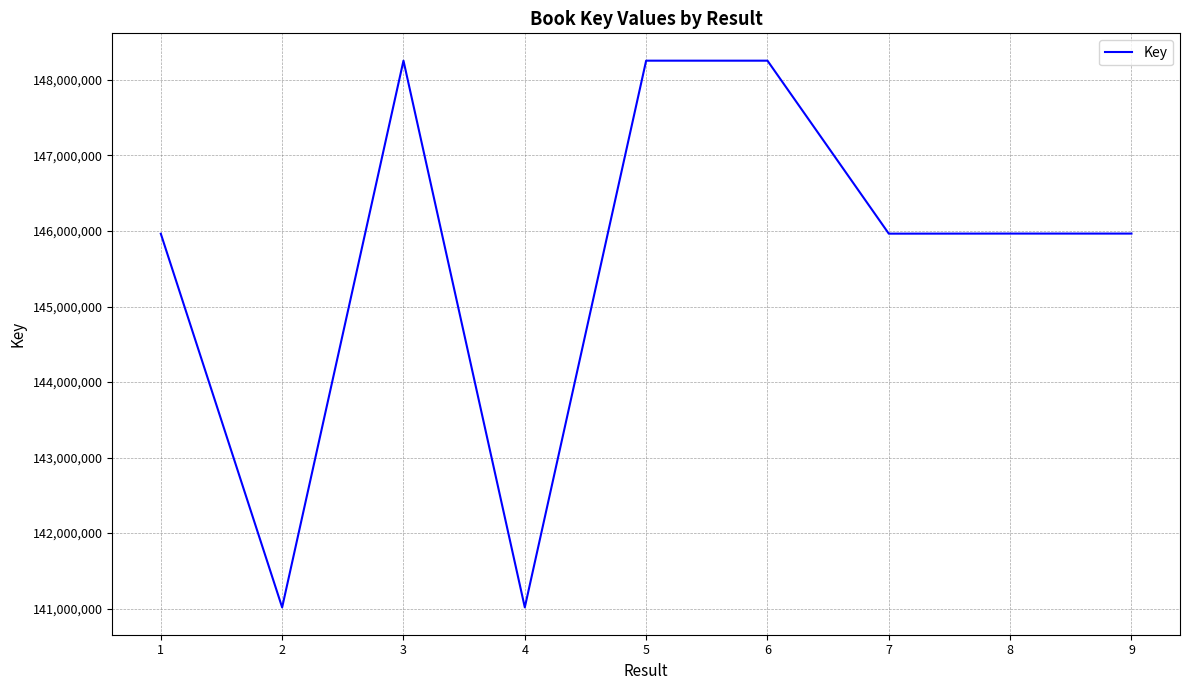

What is the sum of all values?

1310655849